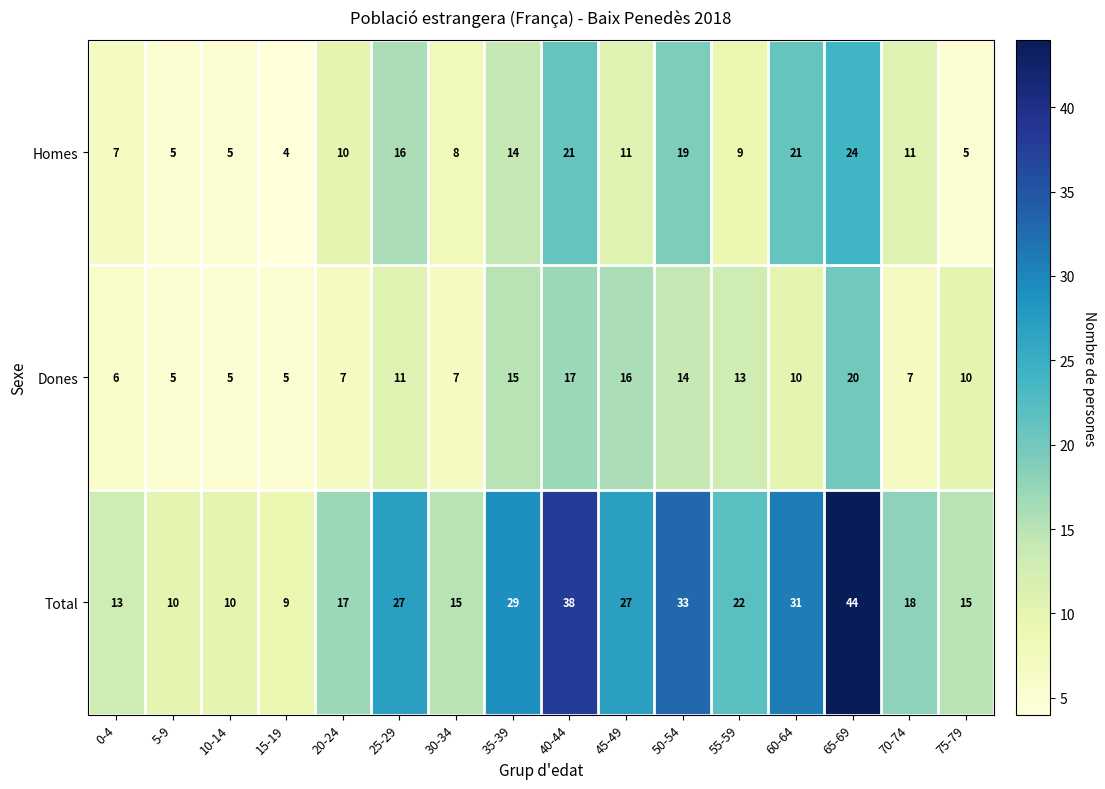

At which category is the sum across all series the highest?

65-69